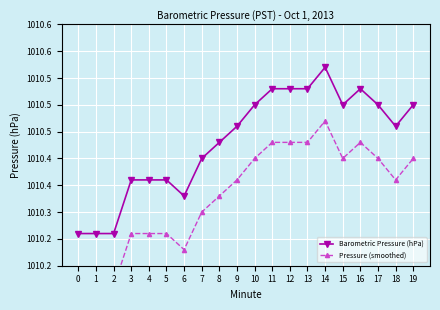

What is the difference between the maximum and minimum values in the Pressure (smoothed) series?

0.3